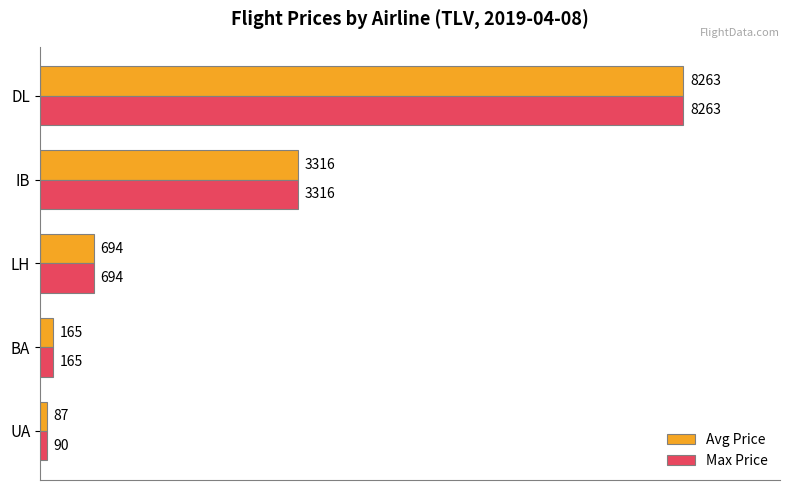

At which category is the sum across all series the highest?

DL